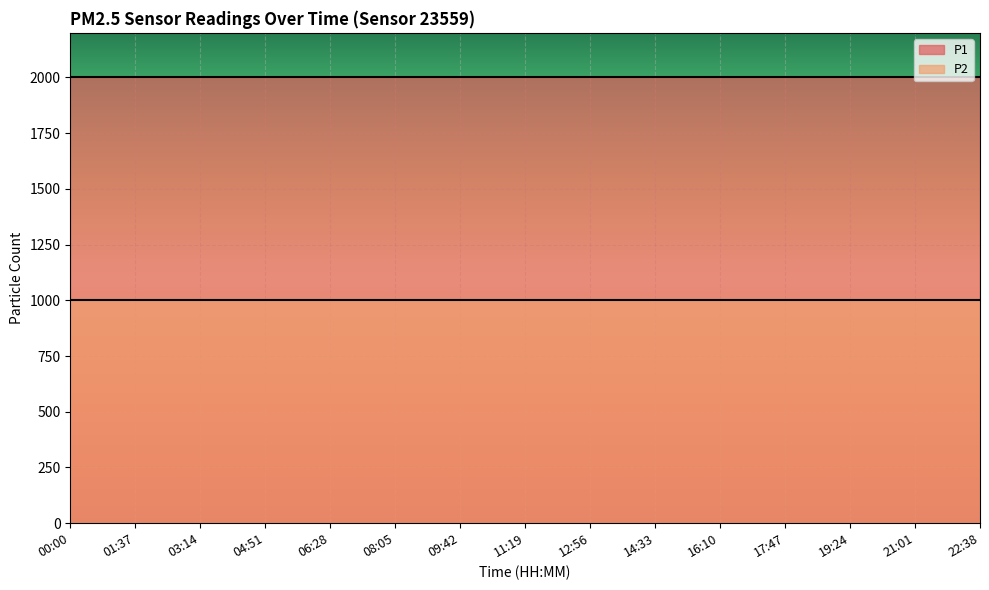

Which series has the largest total across all categories?

P1